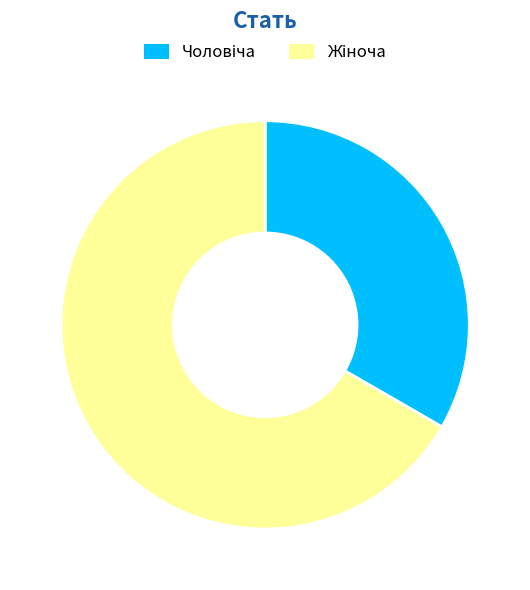

Does any single category account for the majority?

Yes